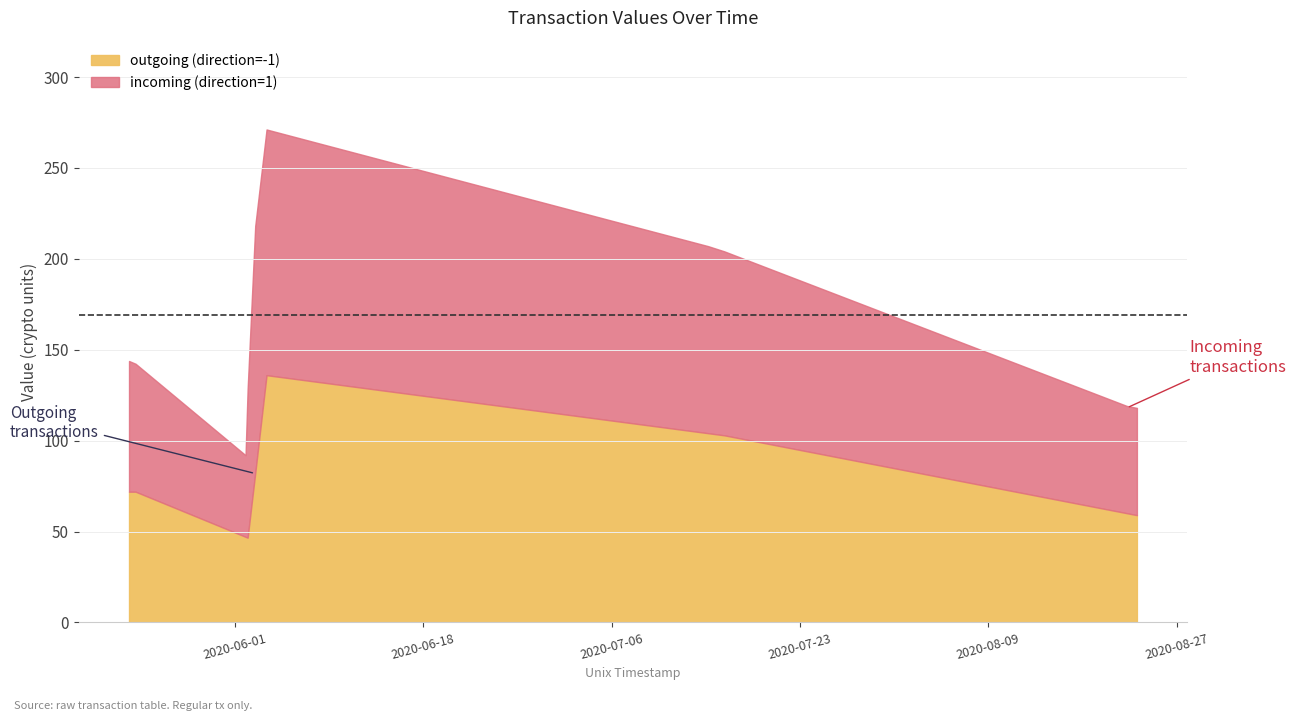

At 1591102680, list the series in order from smallest to largest.

outgoing (direction=-1), incoming (direction=1)